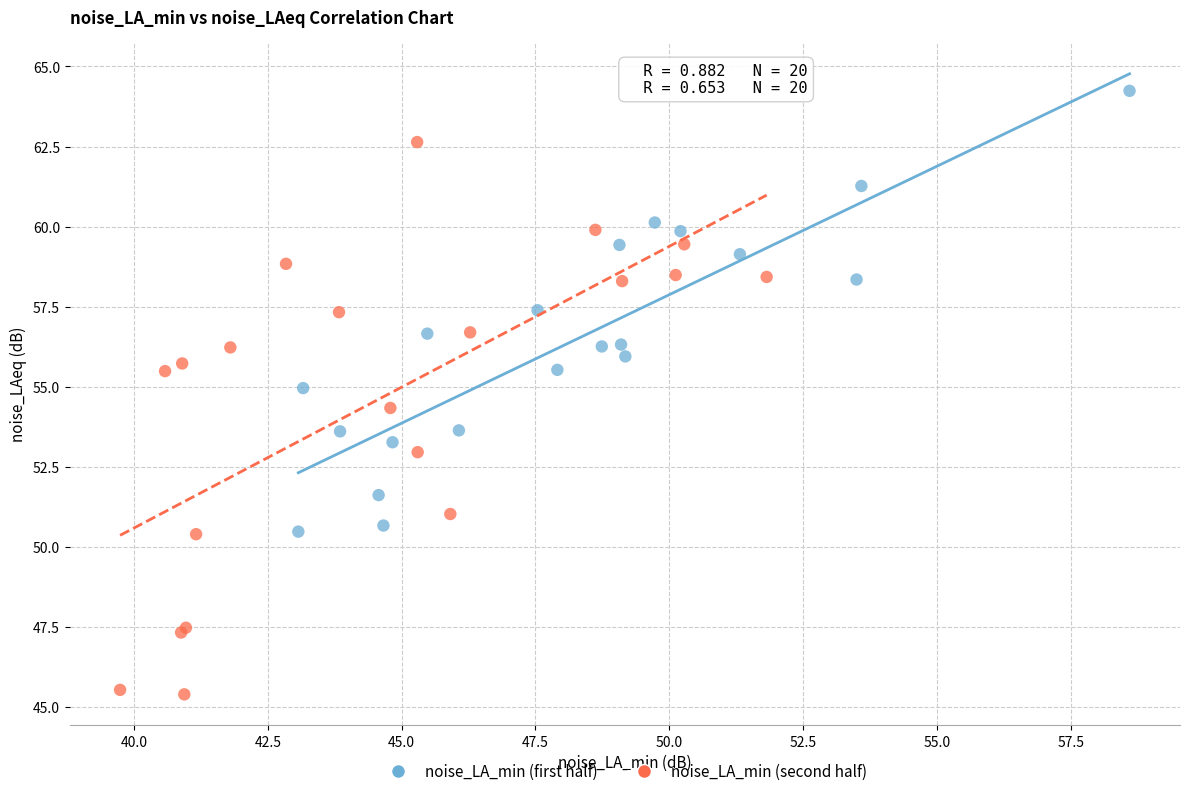

Which series contains the highest Y value?

noise_LA_min (first half)